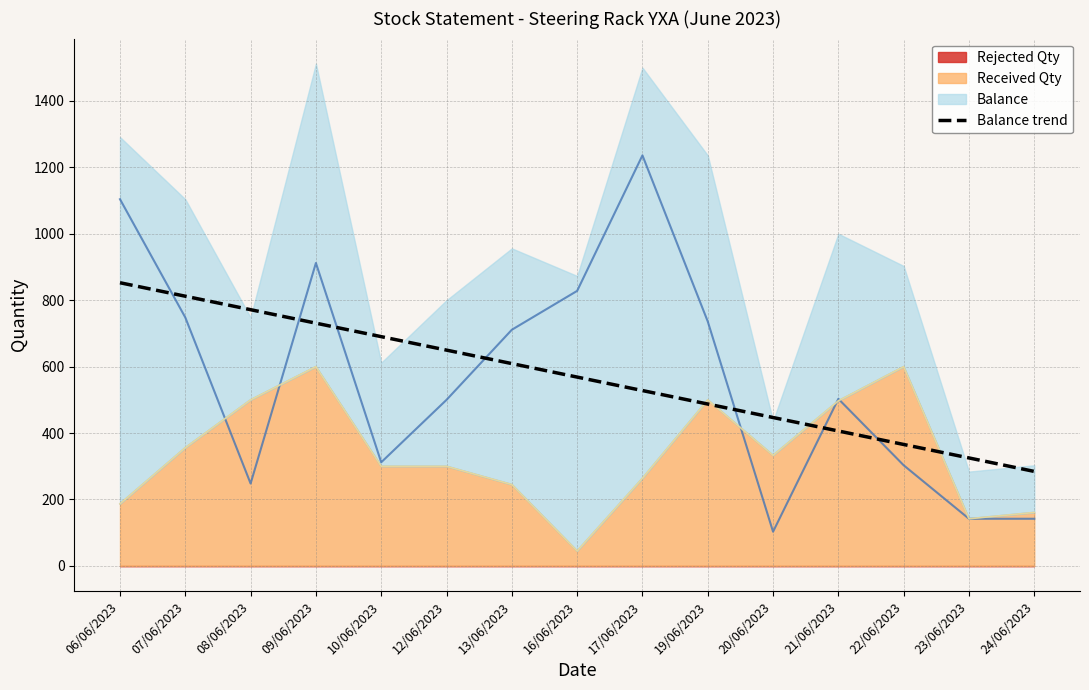

Reading right to left, list all the values displayed in this chart.

284.5	325.1	365.7	406.2	446.8	487.4	528.0	568.5	609.1	649.7	690.3	730.8	771.4	812.0	852.6